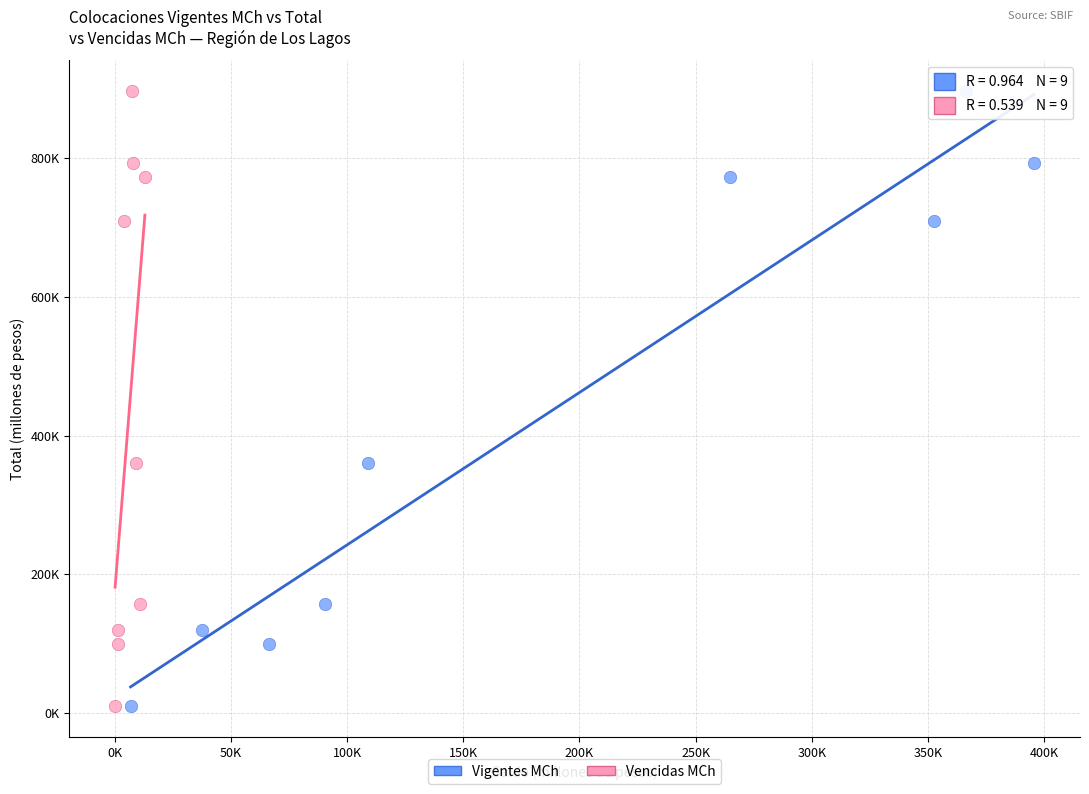

What are all the series names shown in the legend?

Vigentes MCh, Vencidas MCh